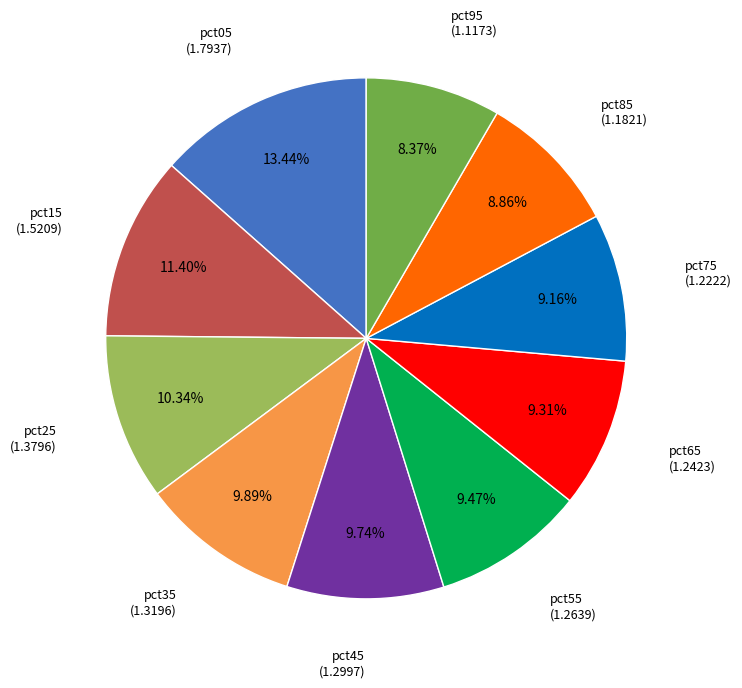

Count the number of slices in the pie.

10